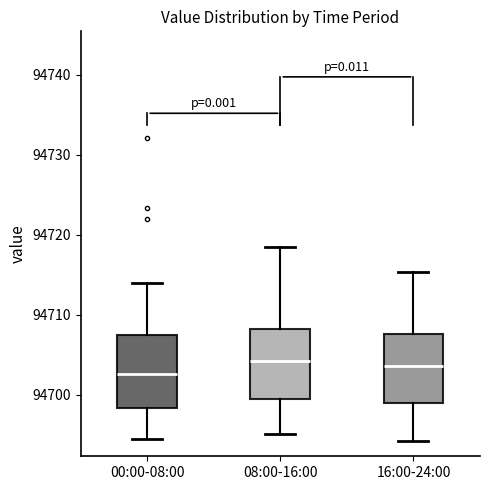

Where does the median line of the box for 16:00-24:00 sit on the y-axis? The values are not printed on the chart, so give them approximately, as read against the axis.

94704